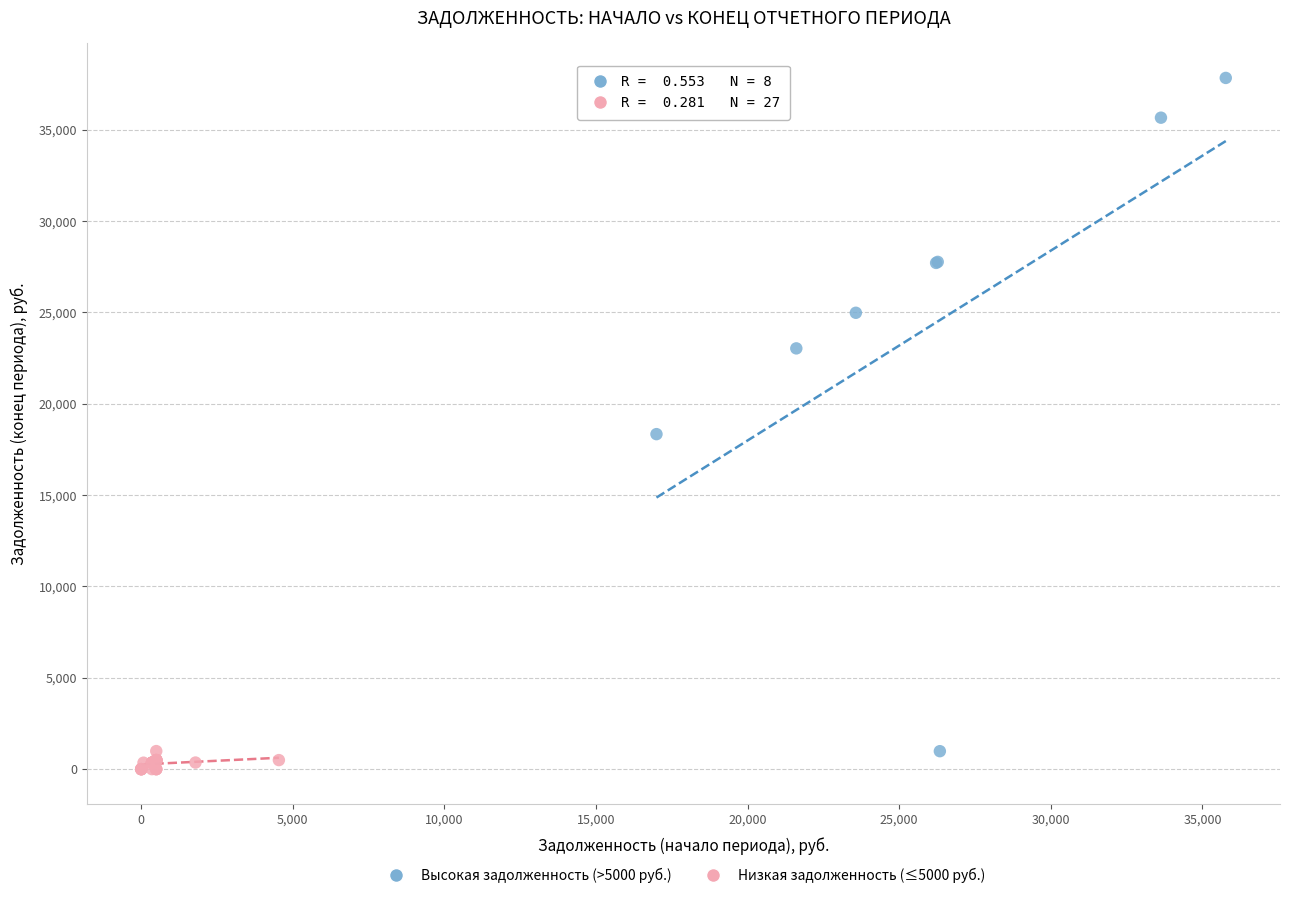

Which series contains the lowest Y value?

Низкая задолженность (≤5000 руб.)